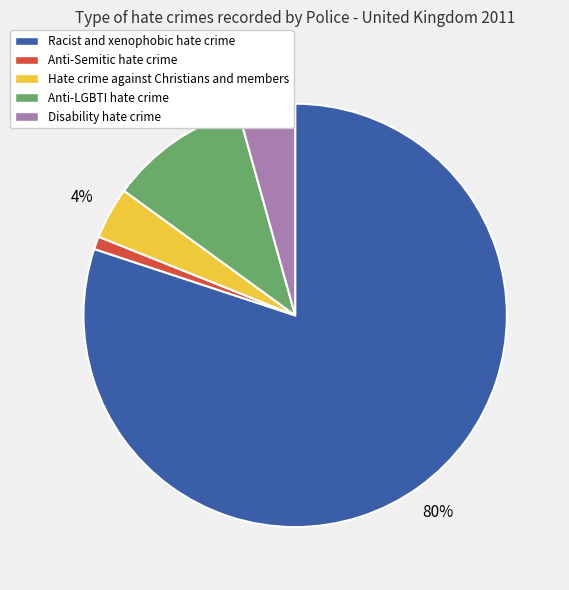

Which has a higher value, Disability hate crime or Racist and xenophobic hate crime?

Racist and xenophobic hate crime